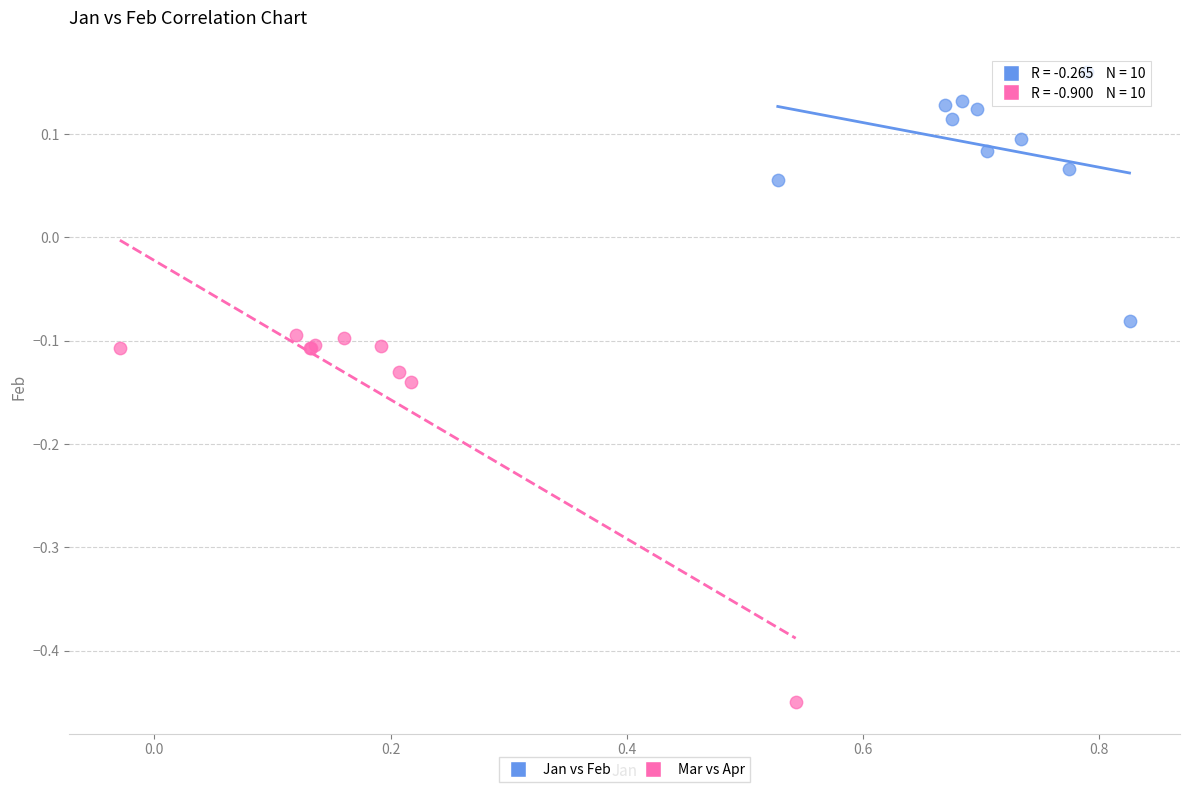

Which series reaches the minimum Y coordinate?

Mar vs Apr